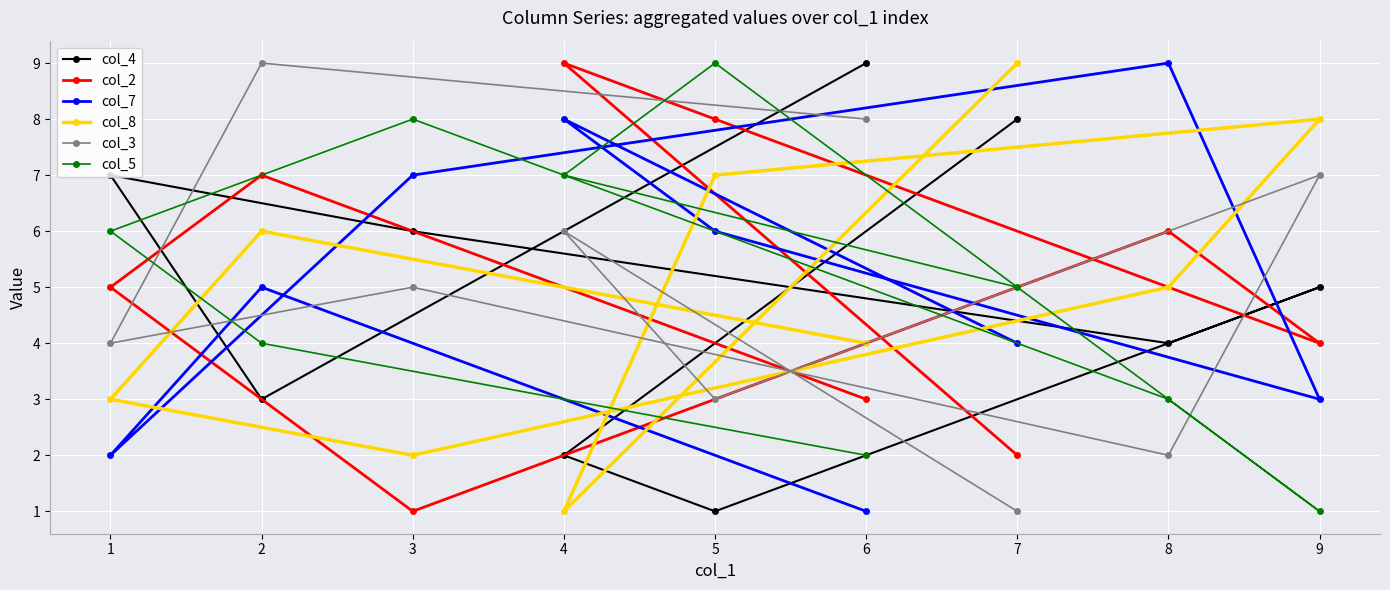

Between 7 and 1, which is larger?

7